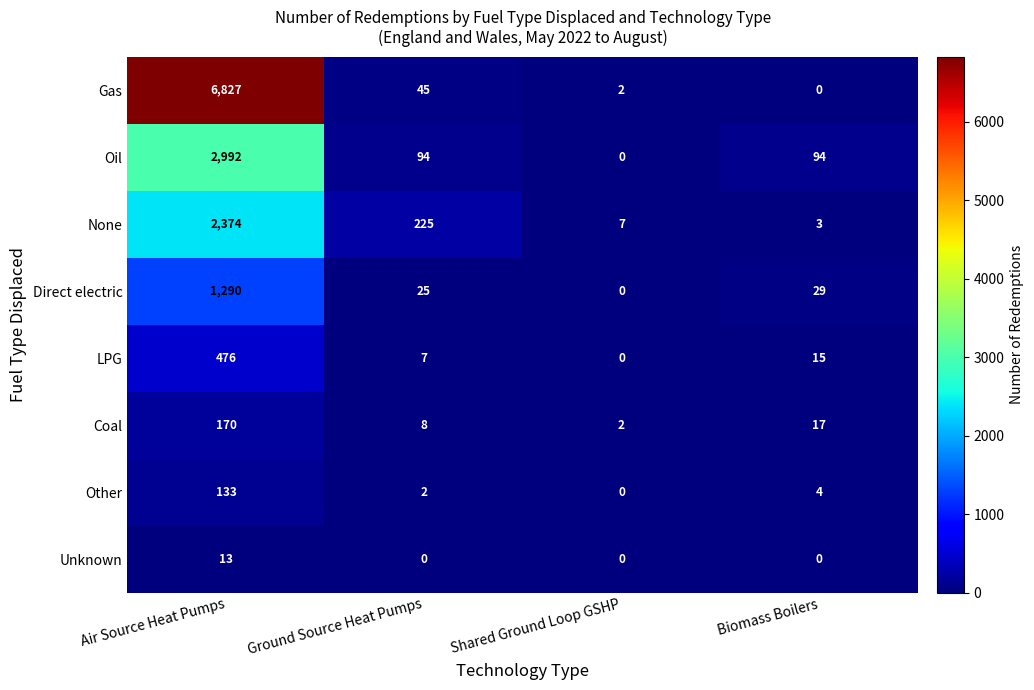

The value of Coal at Shared Ground Loop GSHP is 1. True or false?

False